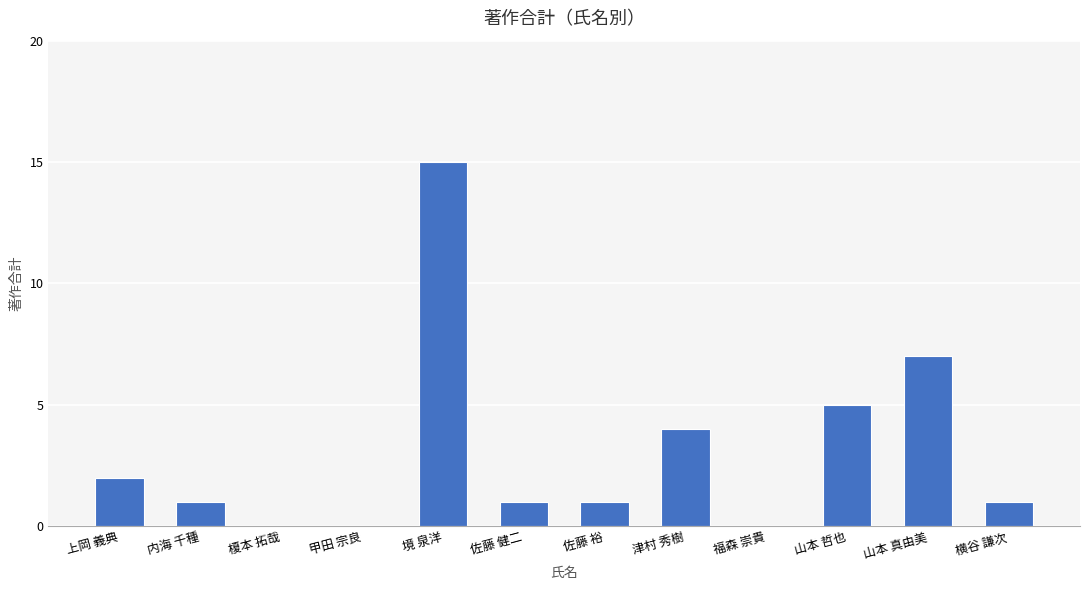

What is the sum of all values?

37